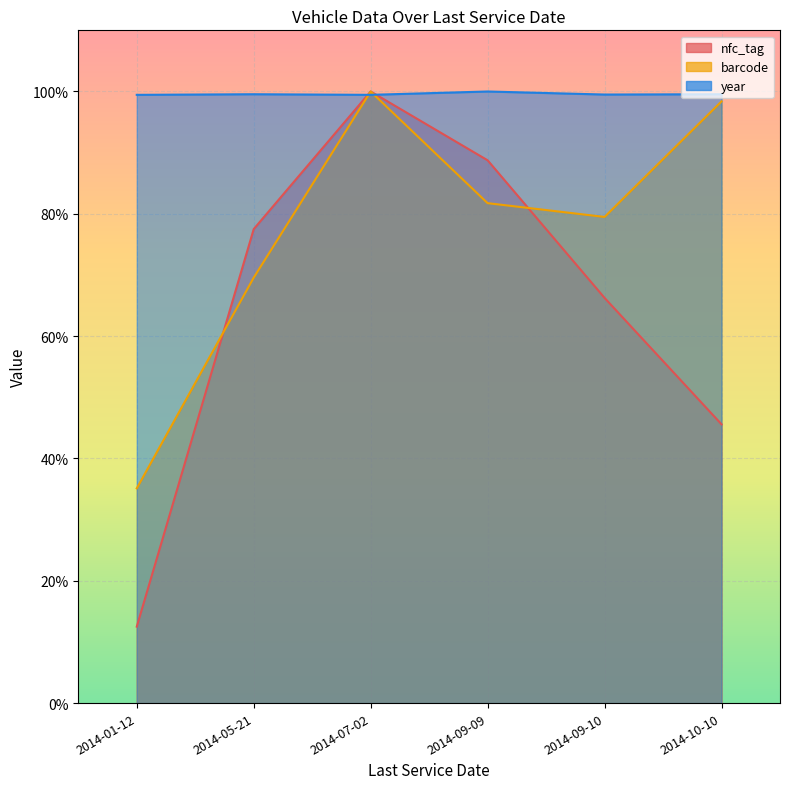

Reading right to left, what are all the values shown in this chart?

nfc_tag: 2014-10-10=45.6	2014-09-10=66.3	2014-09-09=88.8	2014-07-02=100.0	2014-05-21=77.5	2014-01-12=12.5
barcode: 2014-10-10=98.4	2014-09-10=79.5	2014-09-09=81.7	2014-07-02=100.0	2014-05-21=69.6	2014-01-12=35.1
year: 2014-10-10=99.6	2014-09-10=99.5	2014-09-09=100.0	2014-07-02=99.5	2014-05-21=99.6	2014-01-12=99.5